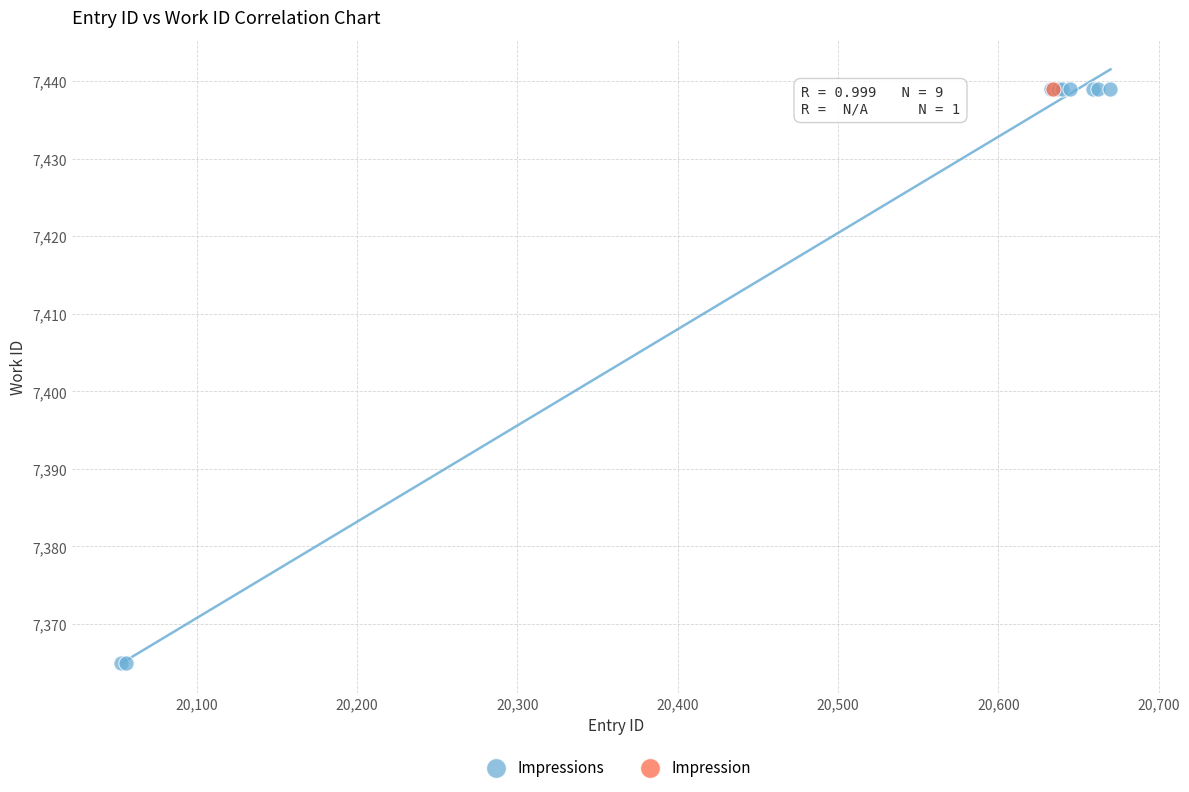

What are all the series names shown in the legend?

Impressions, Impression